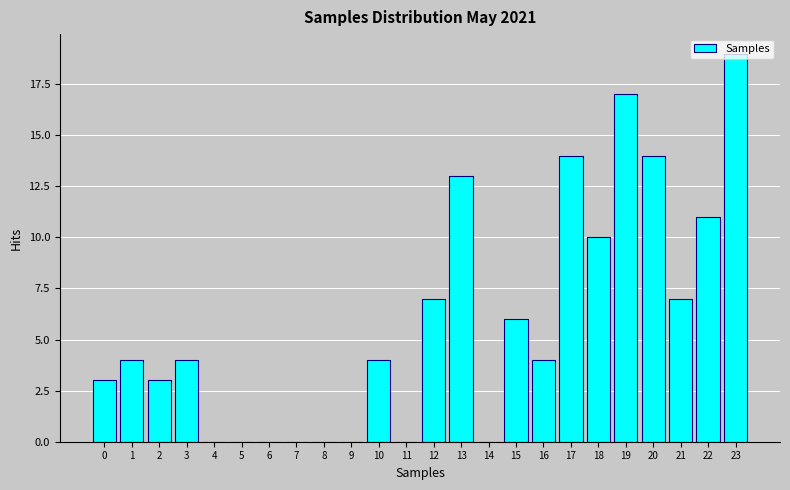

What is the sum of the values at 12 and 5?

7